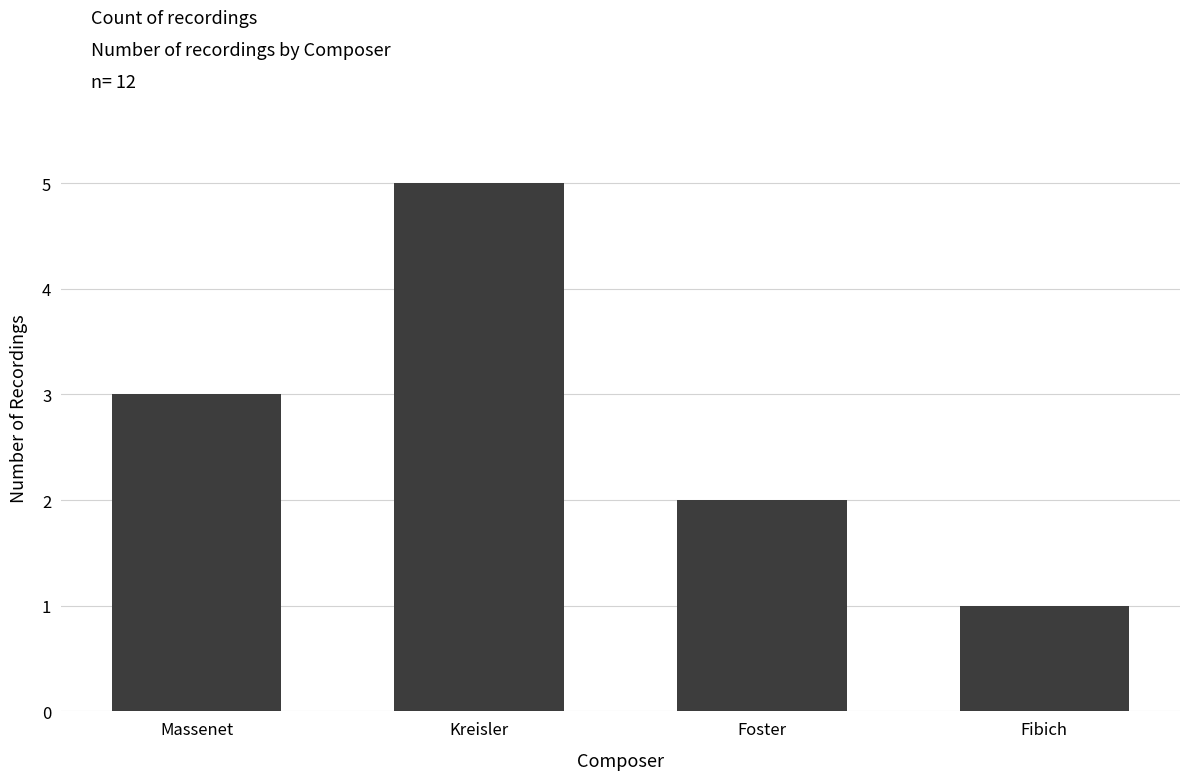

Between Kreisler and Foster, which is larger?

Kreisler